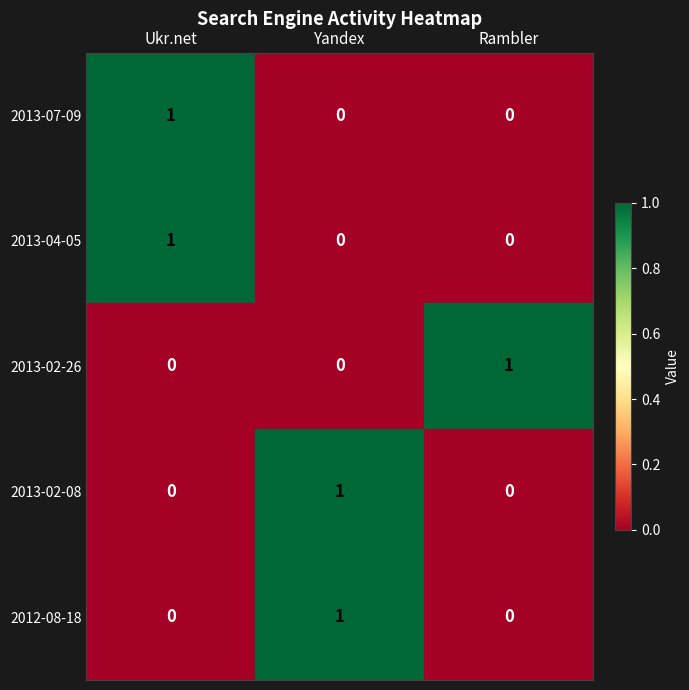

How many 2013-04-05 values are between 0 and 1?

3